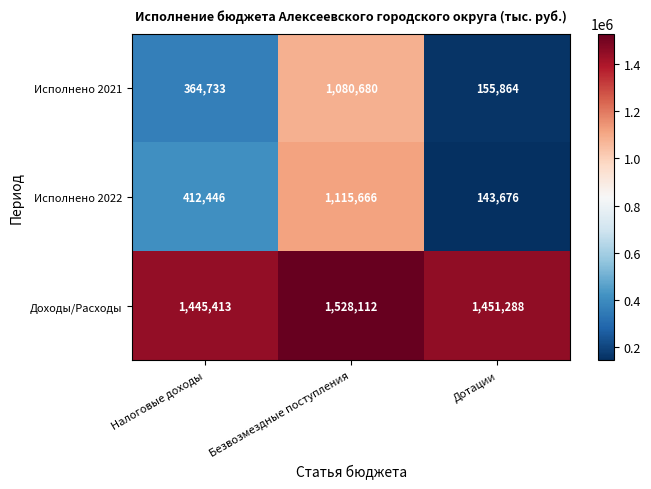

Reading left to right, transcribe all the data shown in this chart.

Исполнено 2021: 364733	1080680	155864
Исполнено 2022: 412446	1115666	143676
Доходы/Расходы: 1445413	1528112	1451288